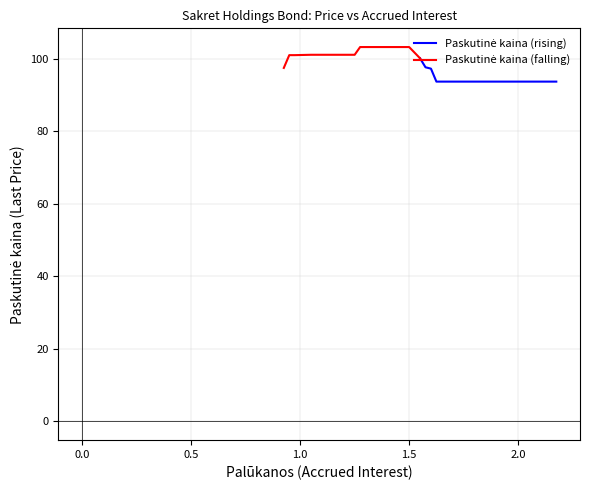

Reading left to right, transcribe all the data shown in this chart.

Paskutinė kaina: 2021-08-25=93.7	2021-08-24=93.7	2021-08-23=93.7	2021-08-20=93.7	2021-08-19=93.7	2021-08-18=93.7	2021-08-17=93.7	2021-08-16=93.7	2021-08-13=93.7	2021-08-12=93.7	2021-08-11=93.7	2021-08-10=93.7	2021-08-09=93.7	2021-08-06=93.7	2021-08-05=93.7	2021-08-04=93.7	2021-08-03=93.7	2021-08-02=97.2	2021-07-30=97.6	2021-07-29=100.1	2021-07-28=103.2	2021-07-27=103.2	2021-07-26=103.2	2021-07-23=103.2	2021-07-22=103.2	2021-07-21=103.2	2021-07-20=103.2	2021-07-19=103.2	2021-07-16=101.0	2021-07-15=101.0	2021-07-14=101.0	2021-07-13=101.0	2021-07-12=101.0	2021-07-09=101.0	2021-07-08=101.0	2021-07-07=100.9	2021-07-06=100.9	2021-07-05=97.4
Palūkanos: 2021-08-25=2.2	2021-08-24=2.1	2021-08-23=2.1	2021-08-20=2.1	2021-08-19=2.1	2021-08-18=2.0	2021-08-17=2.0	2021-08-16=1.9	2021-08-13=1.9	2021-08-12=1.9	2021-08-11=1.8	2021-08-10=1.8	2021-08-09=1.8	2021-08-06=1.8	2021-08-05=1.7	2021-08-04=1.6	2021-08-03=1.6	2021-08-02=1.6	2021-07-30=1.6	2021-07-29=1.6	2021-07-28=1.5	2021-07-27=1.5	2021-07-26=1.4	2021-07-23=1.4	2021-07-22=1.4	2021-07-21=1.3	2021-07-20=1.3	2021-07-19=1.3	2021-07-16=1.2	2021-07-15=1.2	2021-07-14=1.1	2021-07-13=1.1	2021-07-12=1.1	2021-07-09=1.1	2021-07-08=1.1	2021-07-07=1.0	2021-07-06=0.9	2021-07-05=0.9